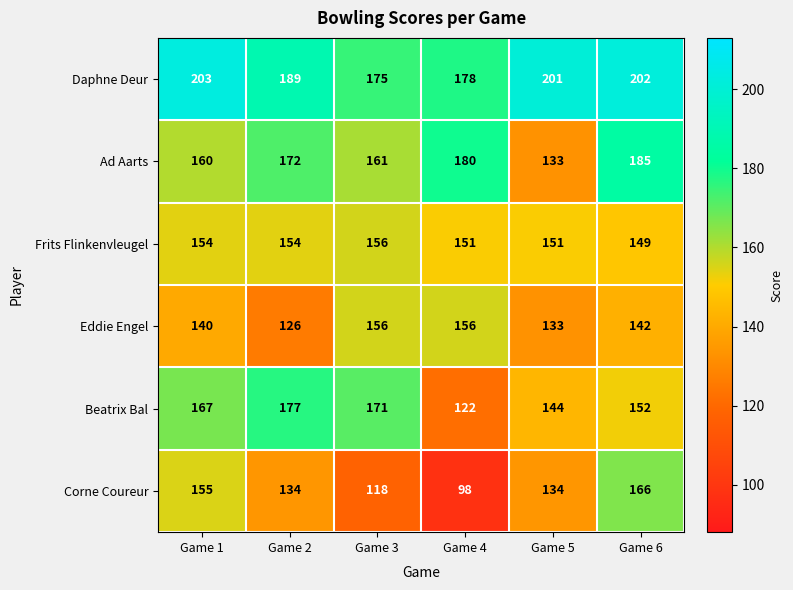

At which label does Daphne Deur first exceed 201?

Game 1